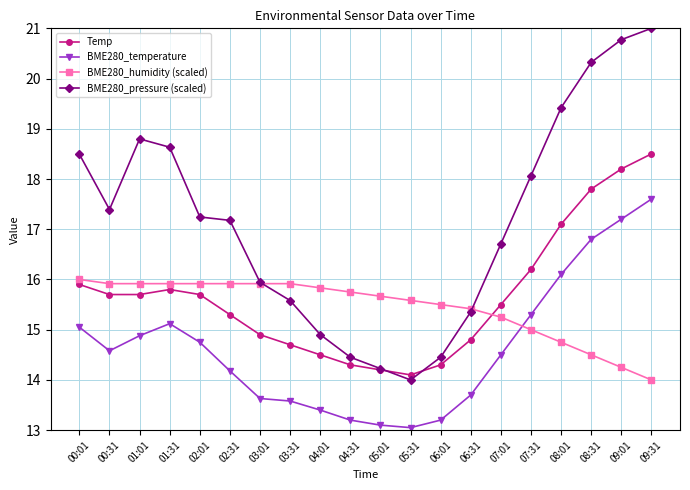

How many data points in Temp are above 15?

12